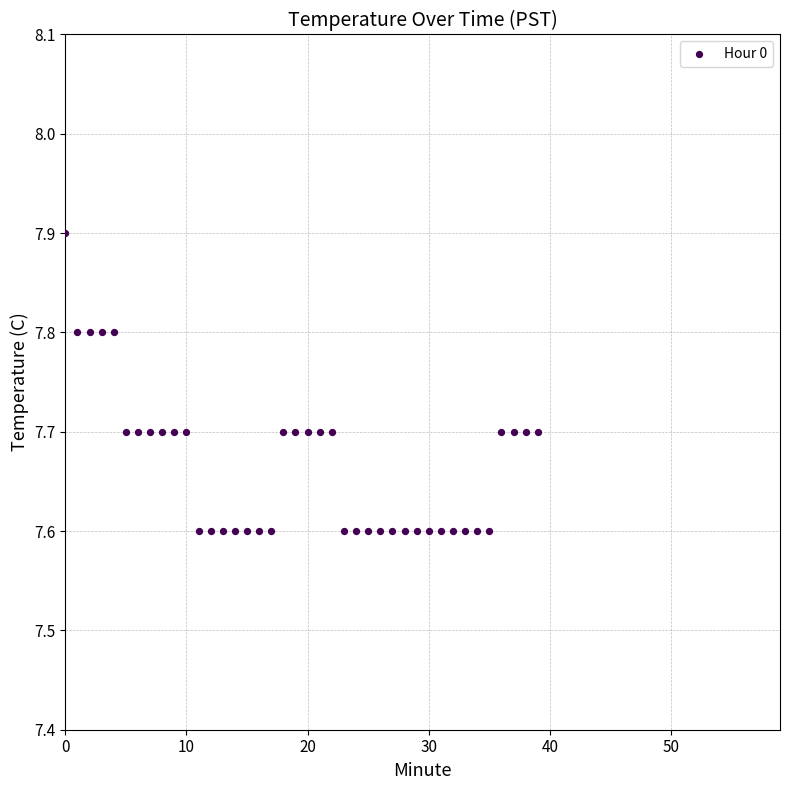

What is the range of Y values (max minus min)?

0.3